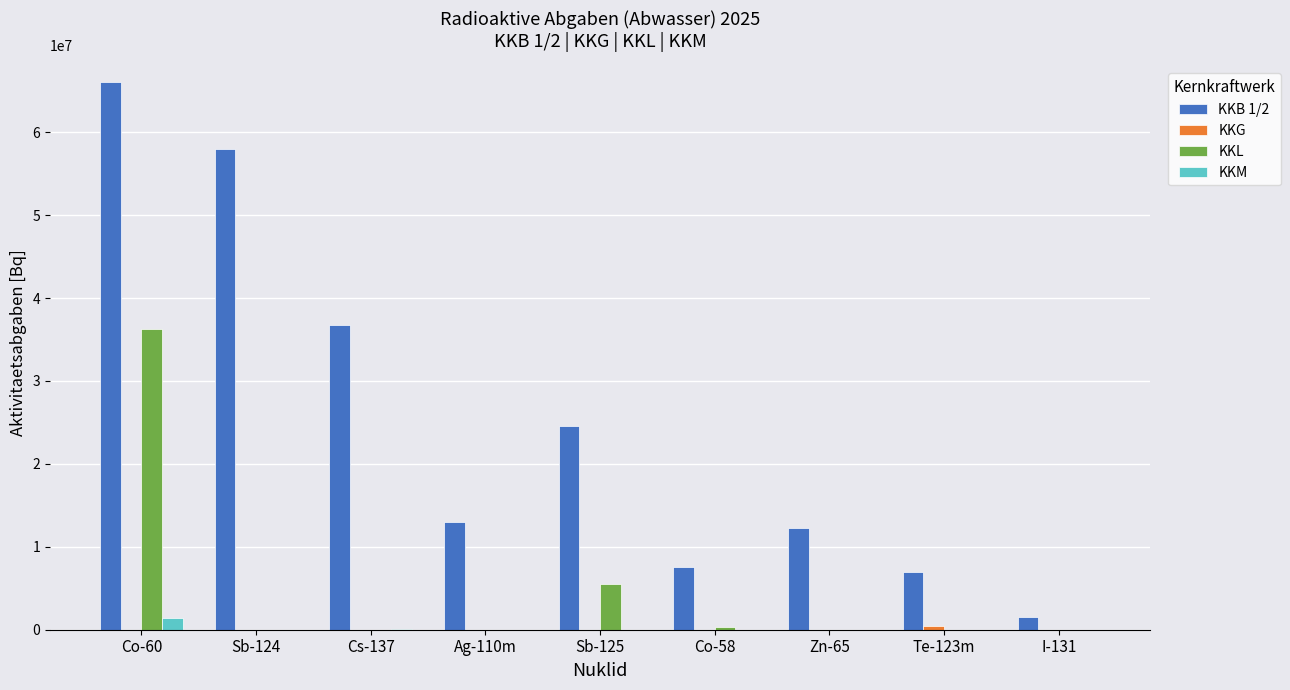

How many values in the KKB 1/2 series exceed 12974833?

5